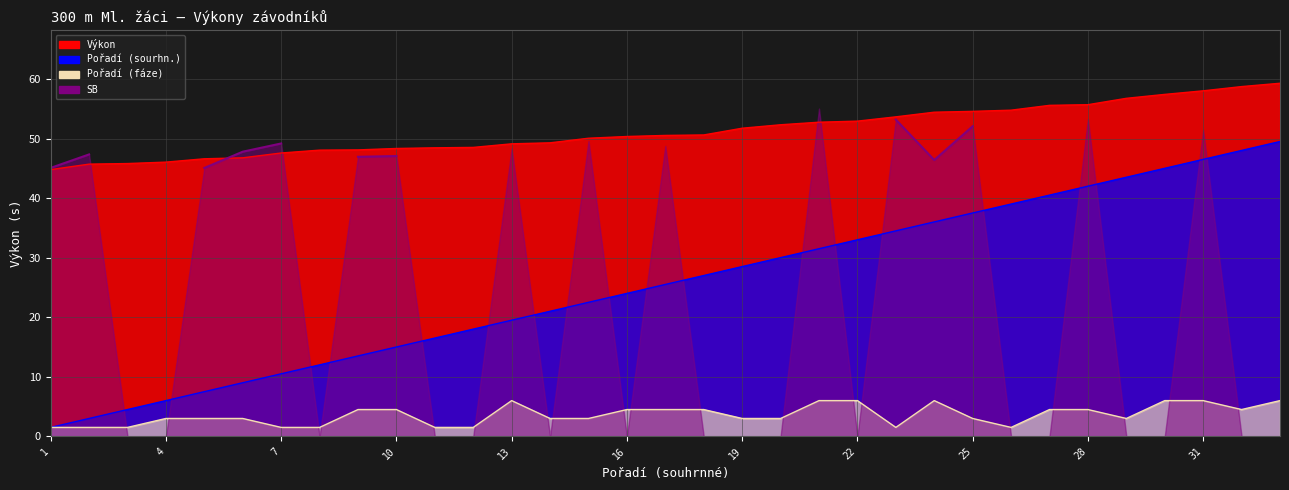

What is the lowest value of the Pořadí (fáze) series?

1.5